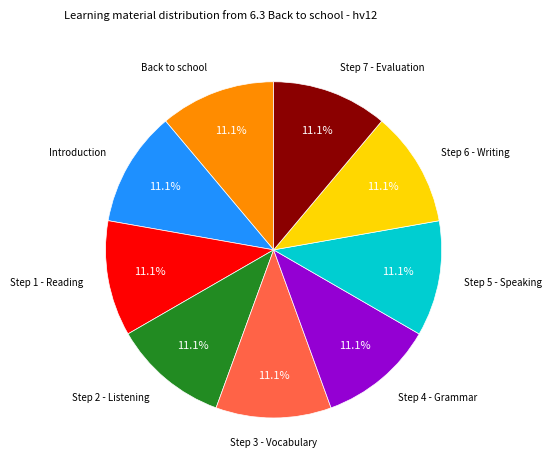

What is the ratio of the value at Step 7 - Evaluation to the value at Step 4 - Grammar?

1.0